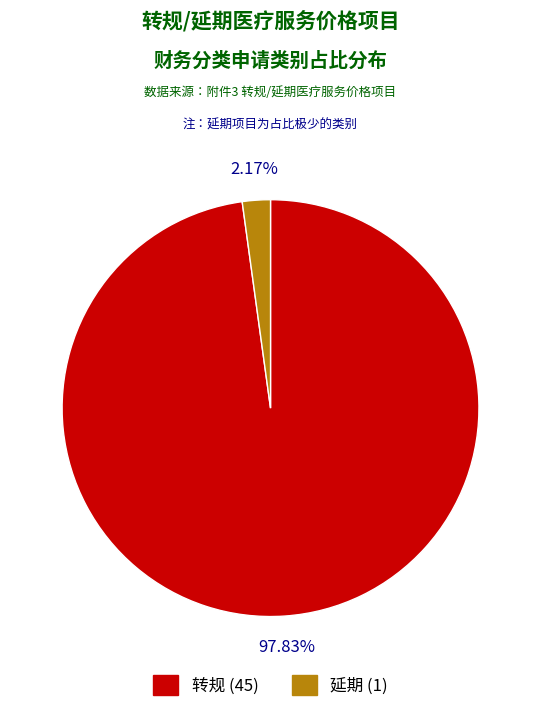

Is there a majority slice in this chart?

Yes